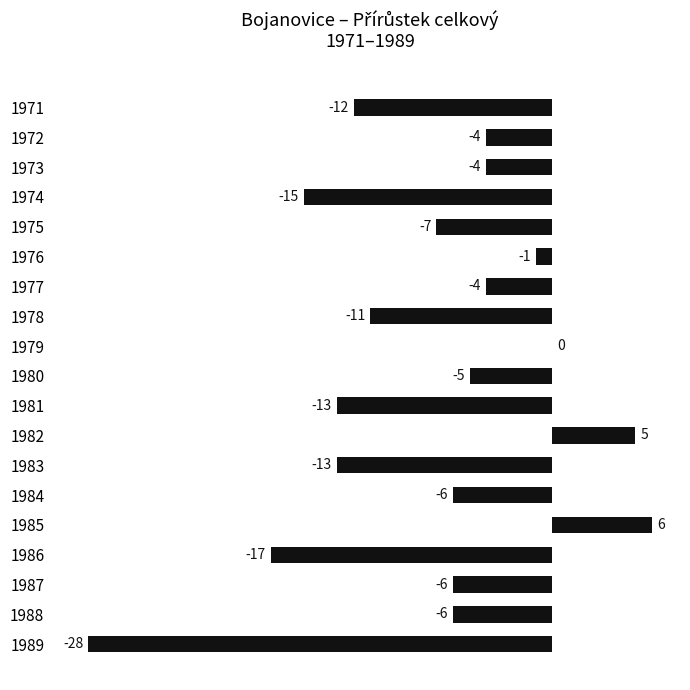

At which category does the chart reach its peak across all series?

1985